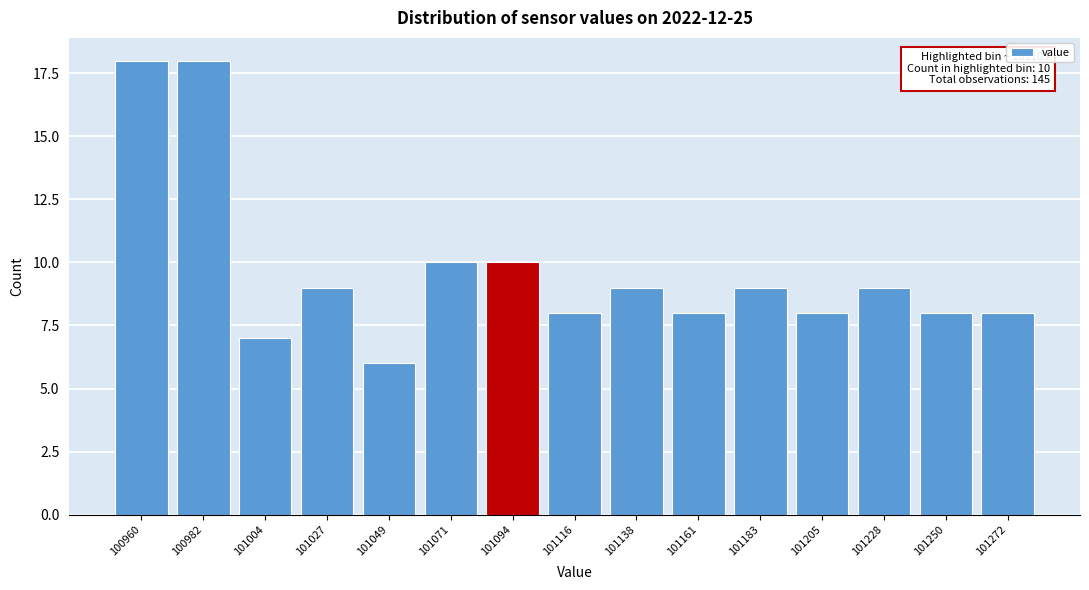

Reading left to right, transcribe all the data shown in this chart.

100960=18	100982=18	101004=7	101027=9	101049=6	101071=10	101094=10	101116=8	101138=9	101161=8	101183=9	101205=8	101228=9	101250=8	101272=8